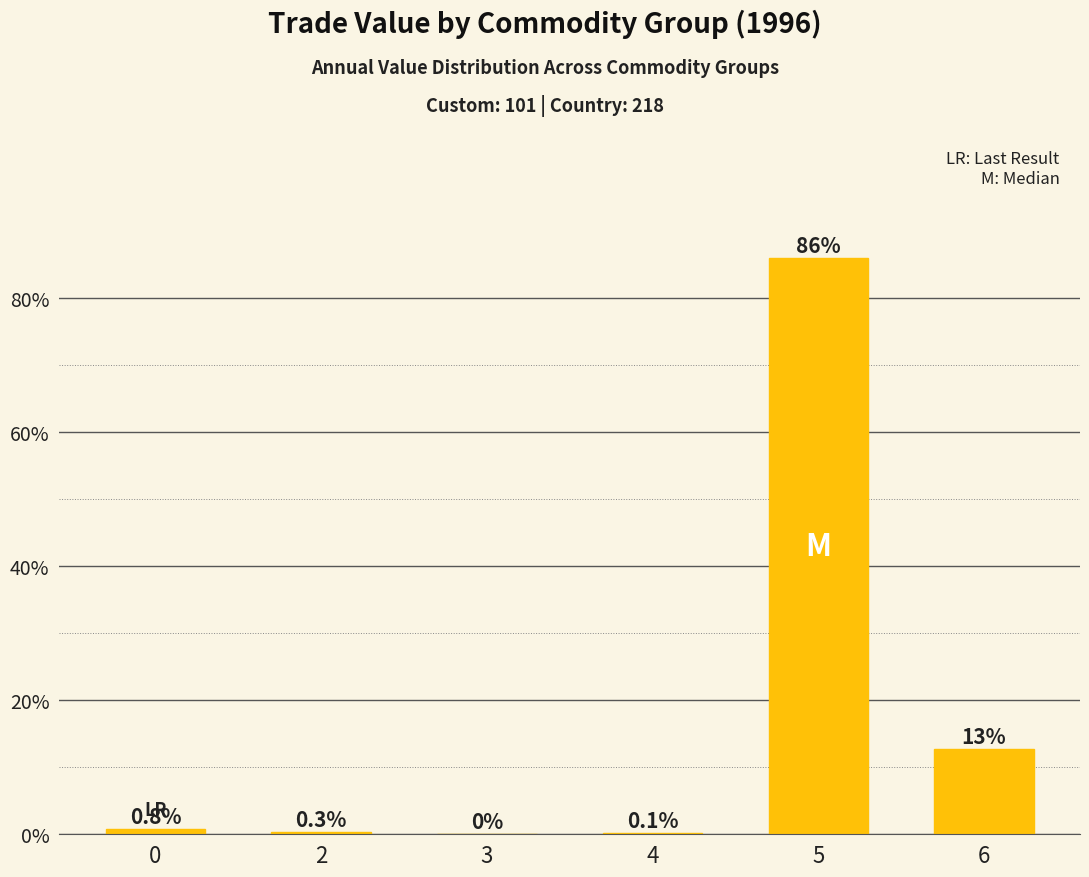

What is the change in value from 2 to 6?

+12.5